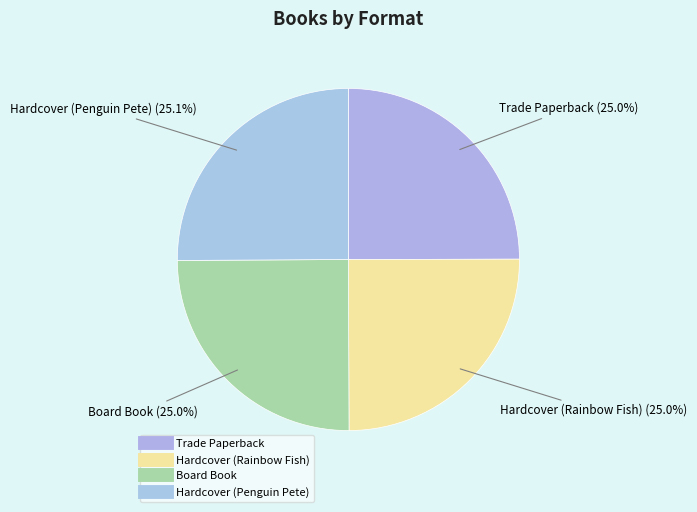

Count the number of slices in the pie.

4